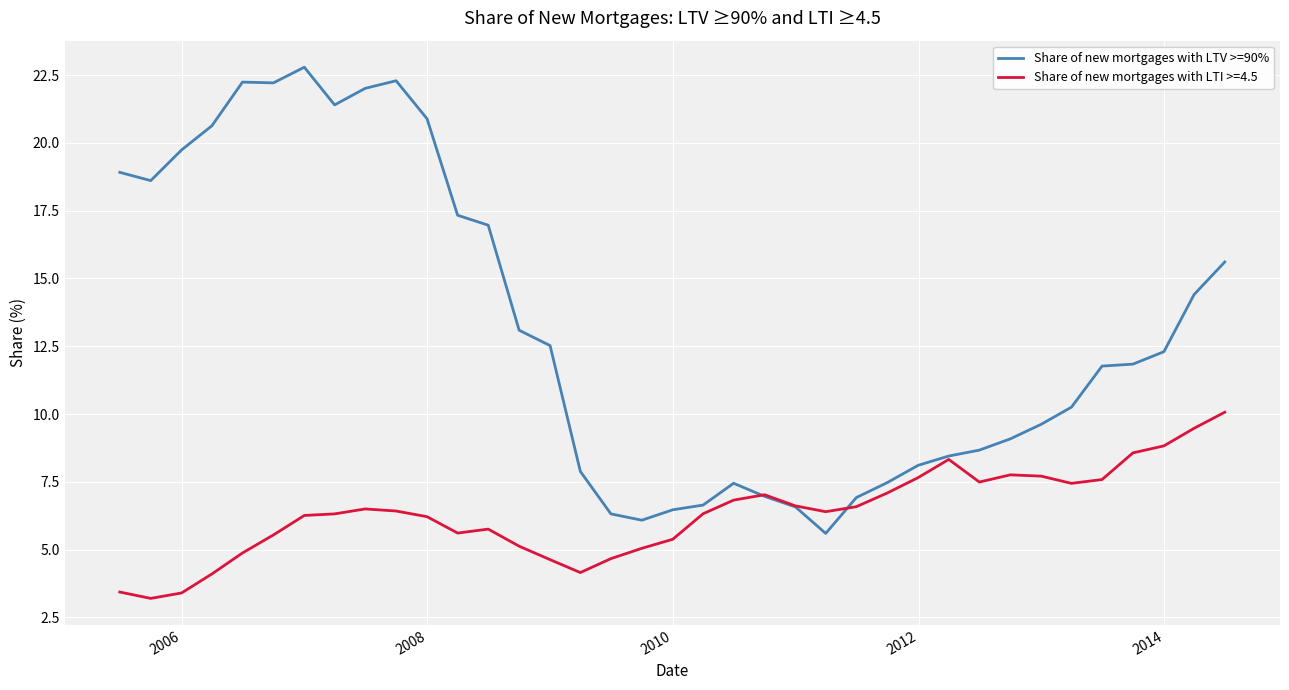

Which series has the largest total across all categories?

Share of new mortgages with LTV >=90%